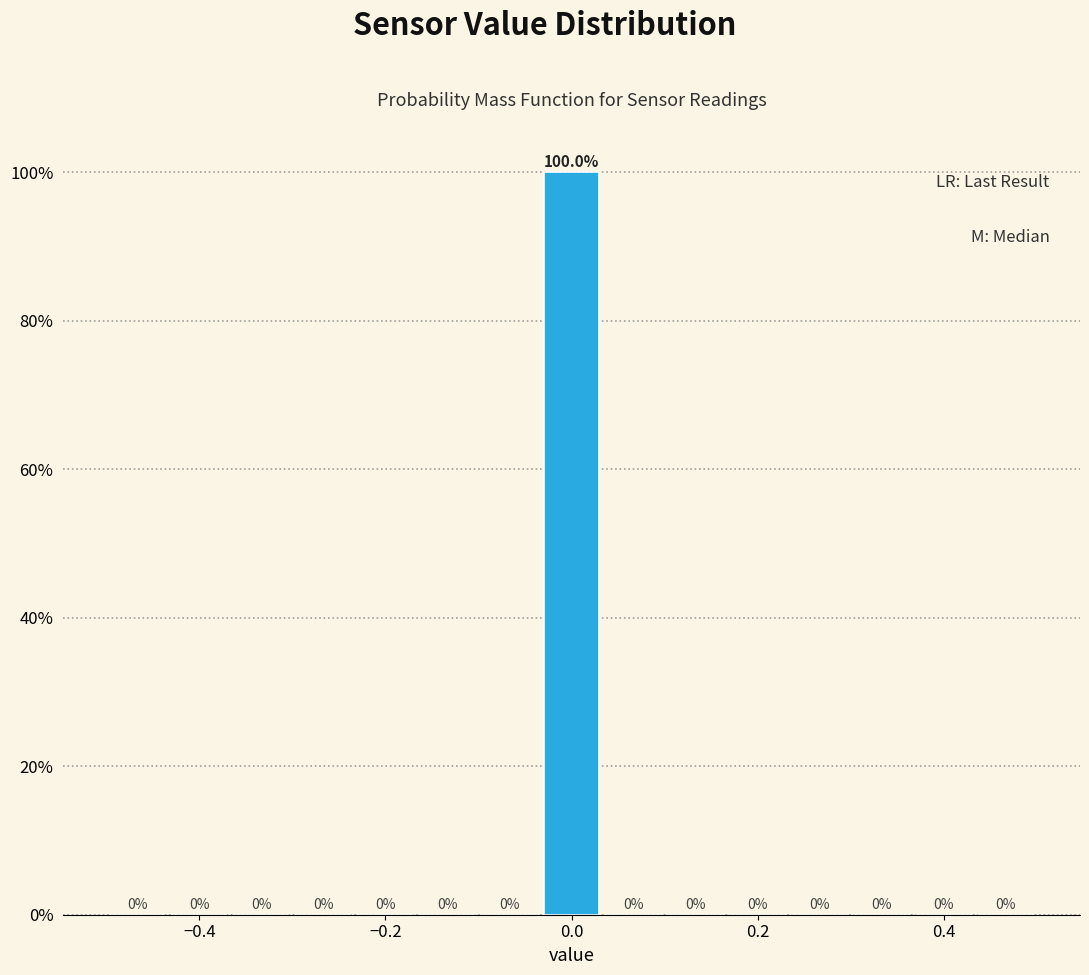

Around what value on the x-axis is the tallest bar? Give the approximate position of its centre, as read against the axis.

0.00